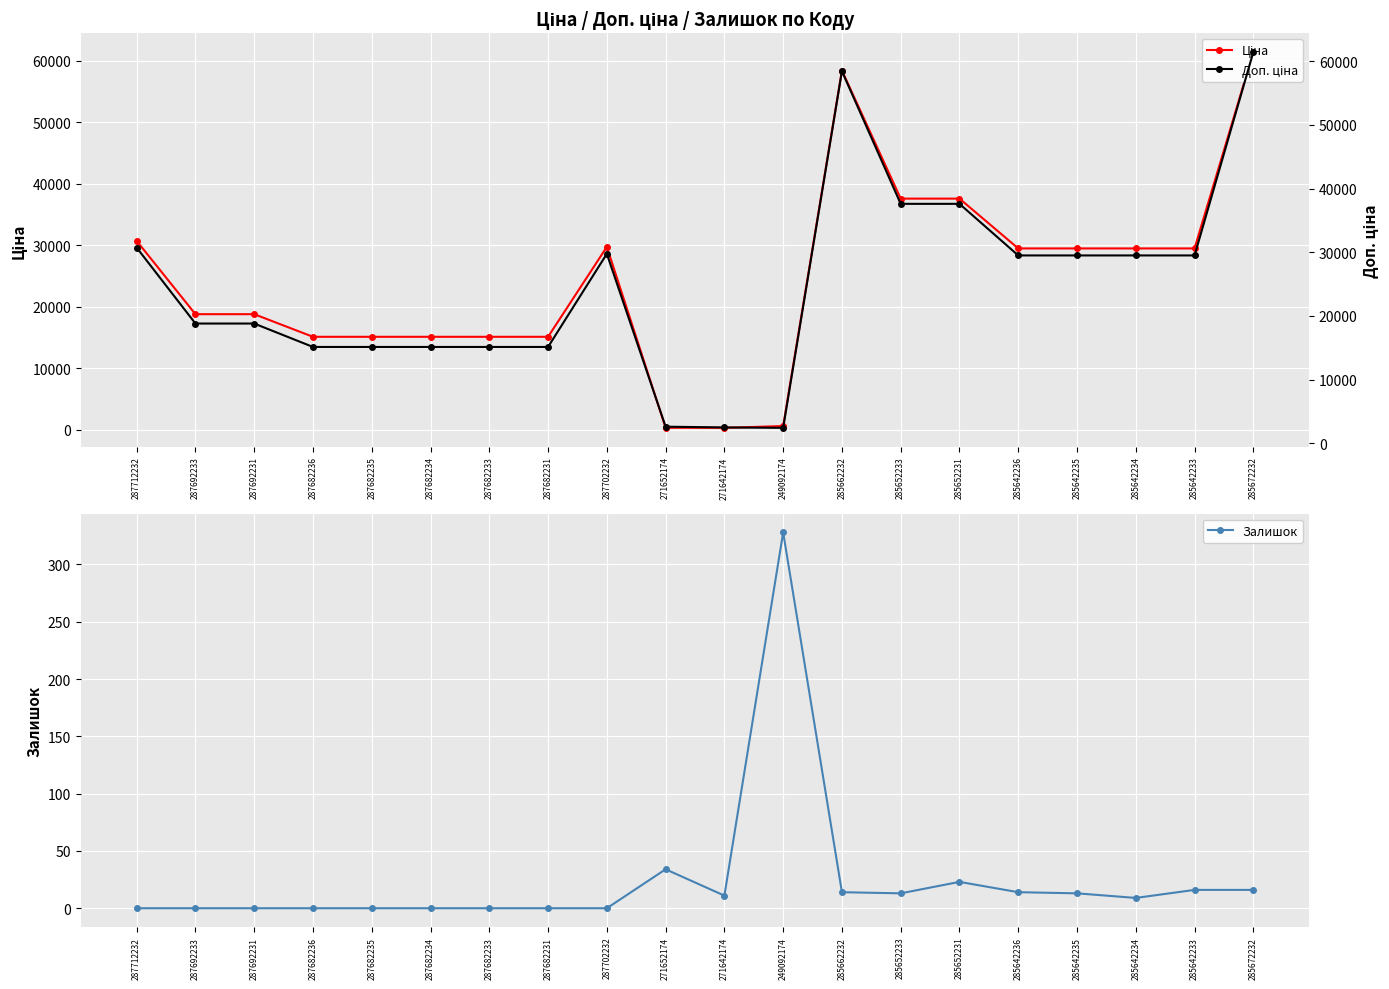

What is the spread (max minus min) of values at 287682235?

15120.0